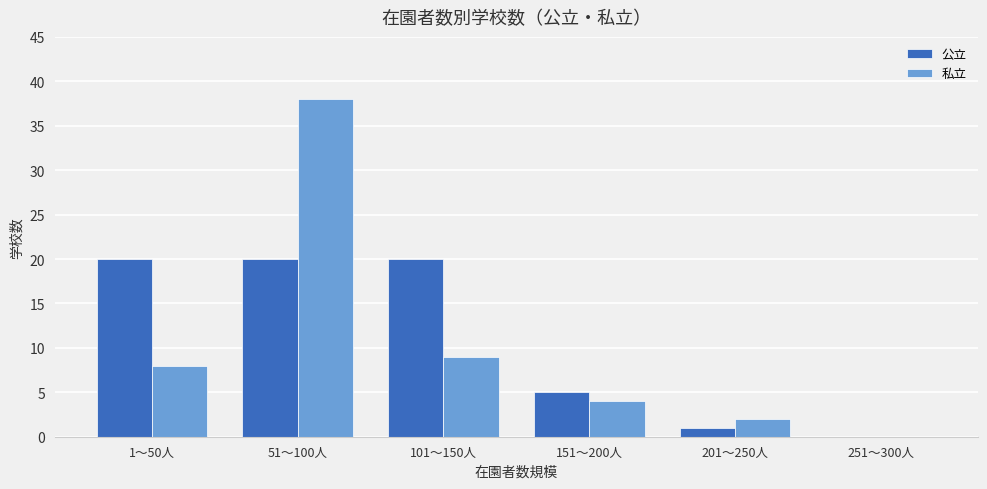

Are the bars grouped side by side (vs. stacked)?

Yes